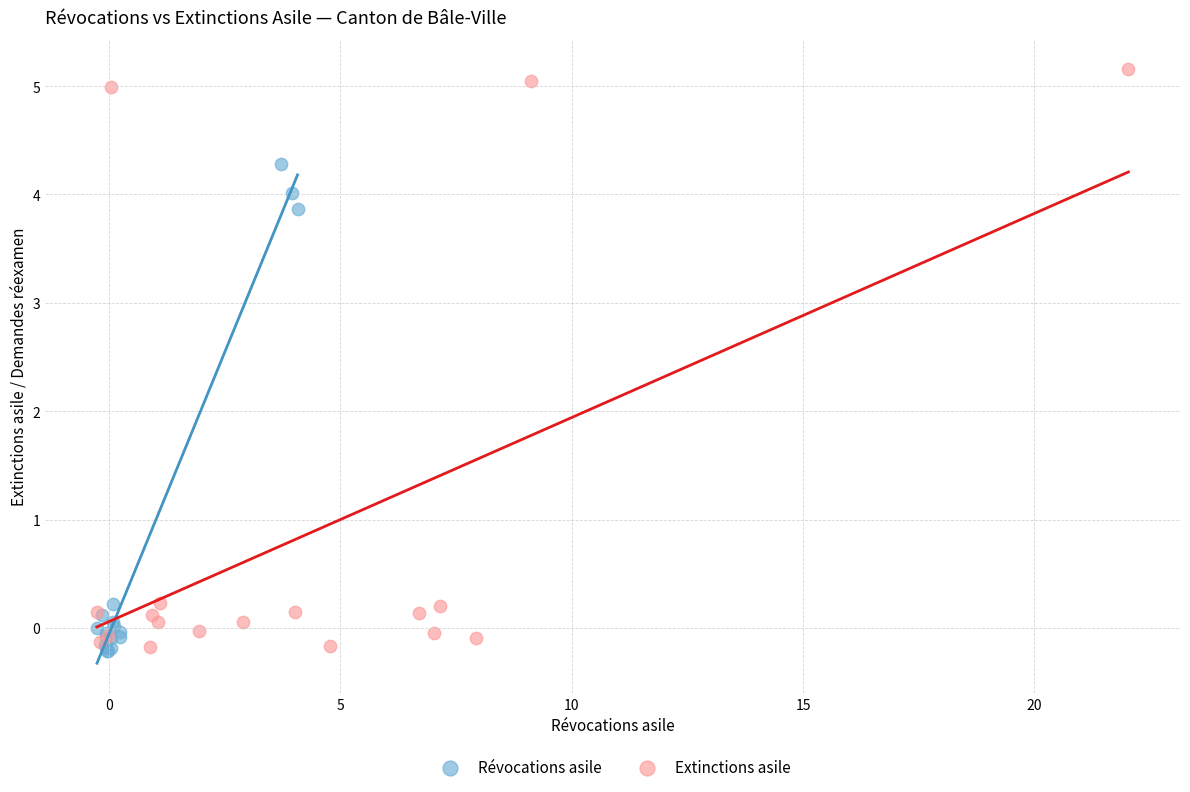

Which series reaches the maximum Y coordinate?

Extinctions asile